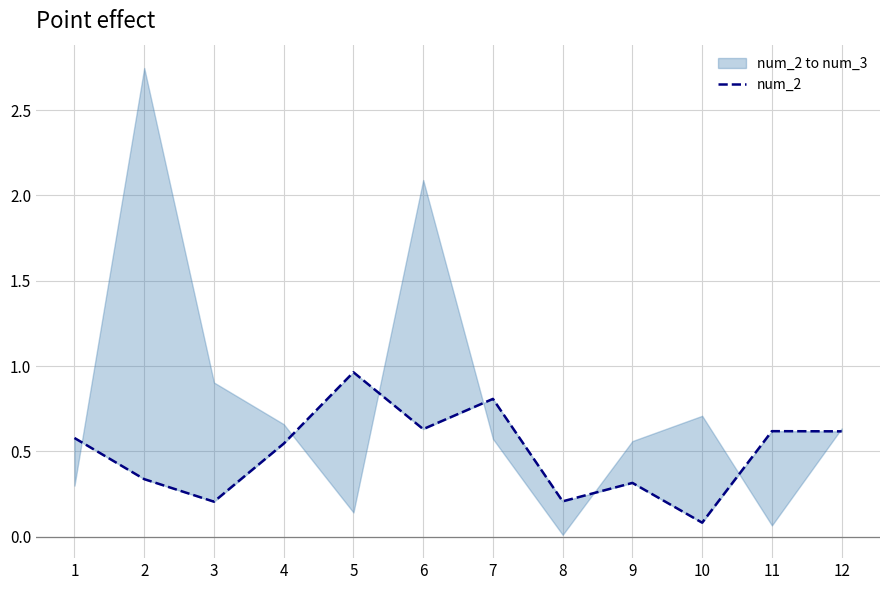

How many interior local valleys (lower than both neighbors) does the data have?

4